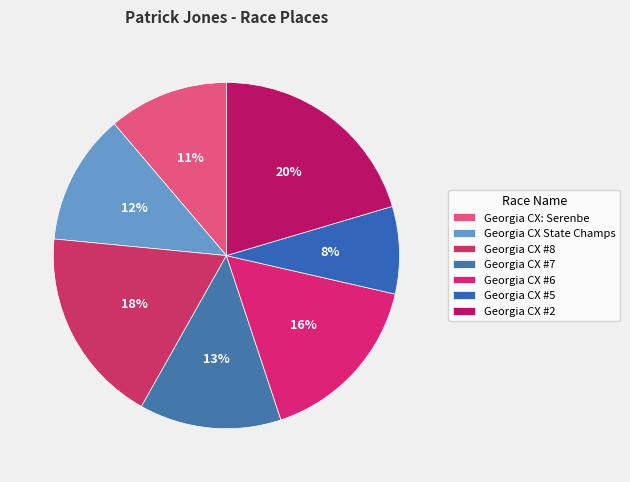

What portion of the pie excludes Georgia CX State Champs?

87.8%